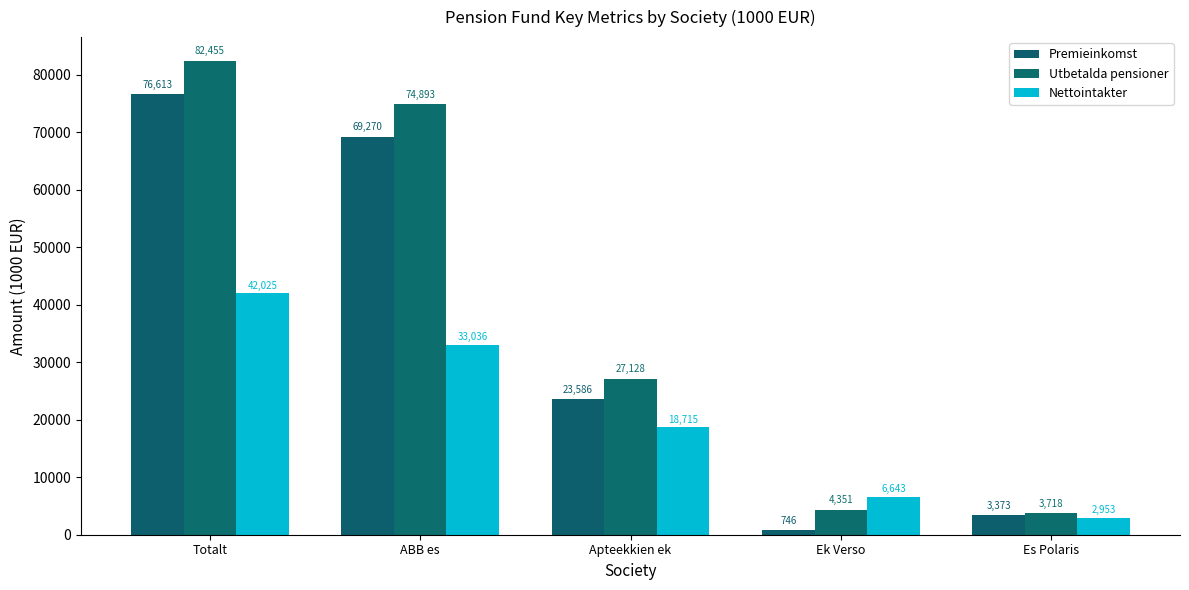

True or false: Utbetalda pensioner has a value of 4351.0 at Ek Verso.

True